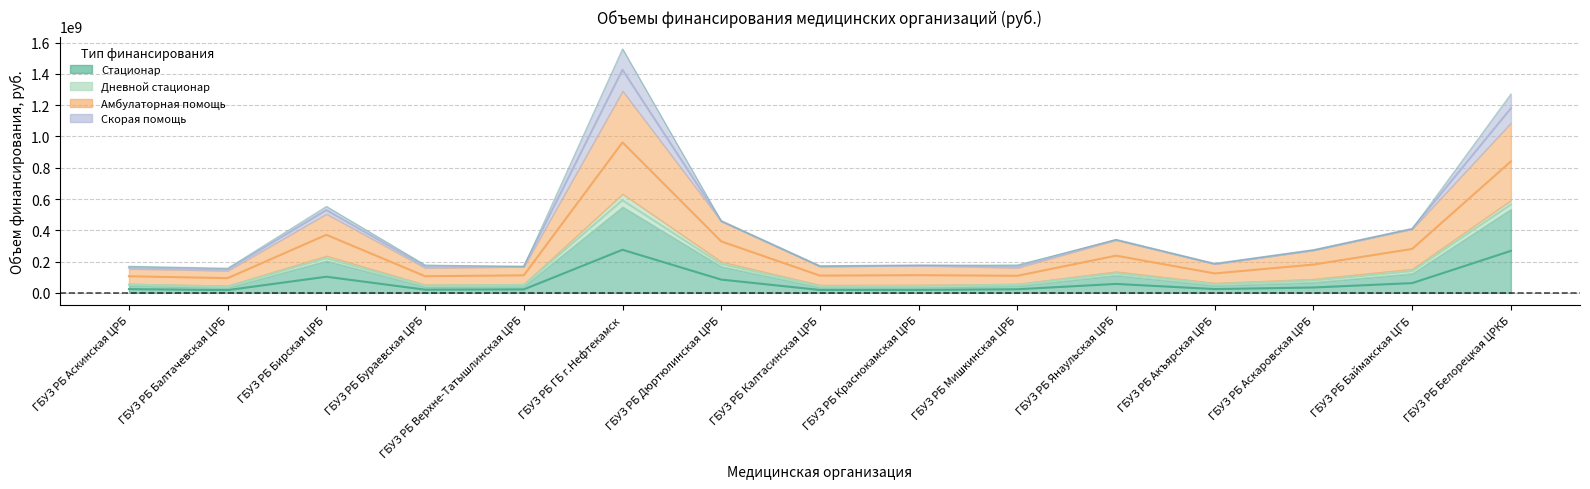

At which label is Стационар closest to 146426627?

ГБУЗ РБ Бирская ЦРБ